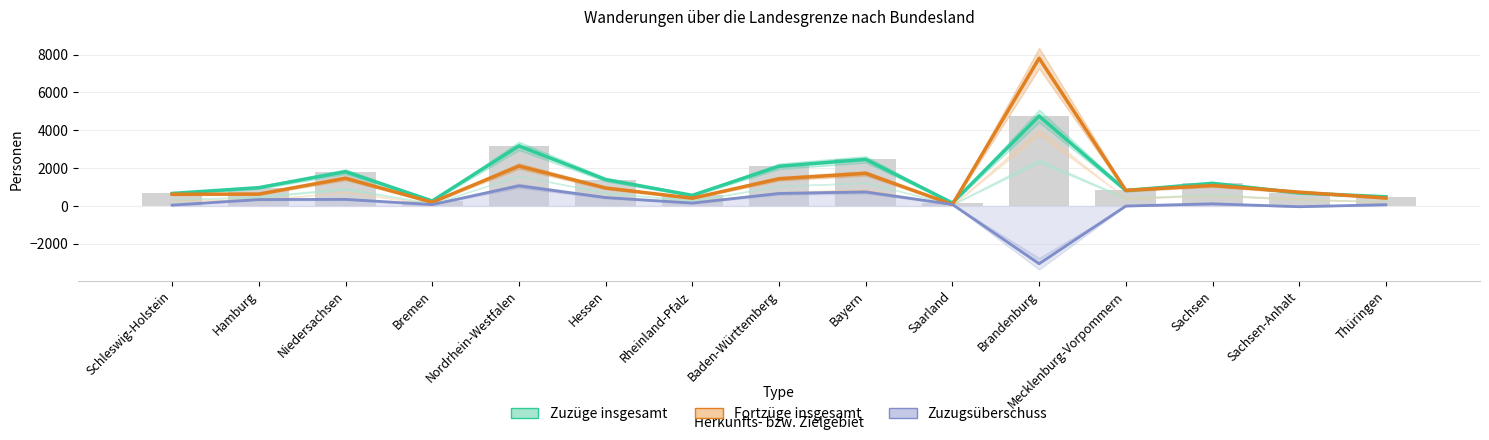

What is the label of the 9th bar from the right?

Rheinland-Pfalz